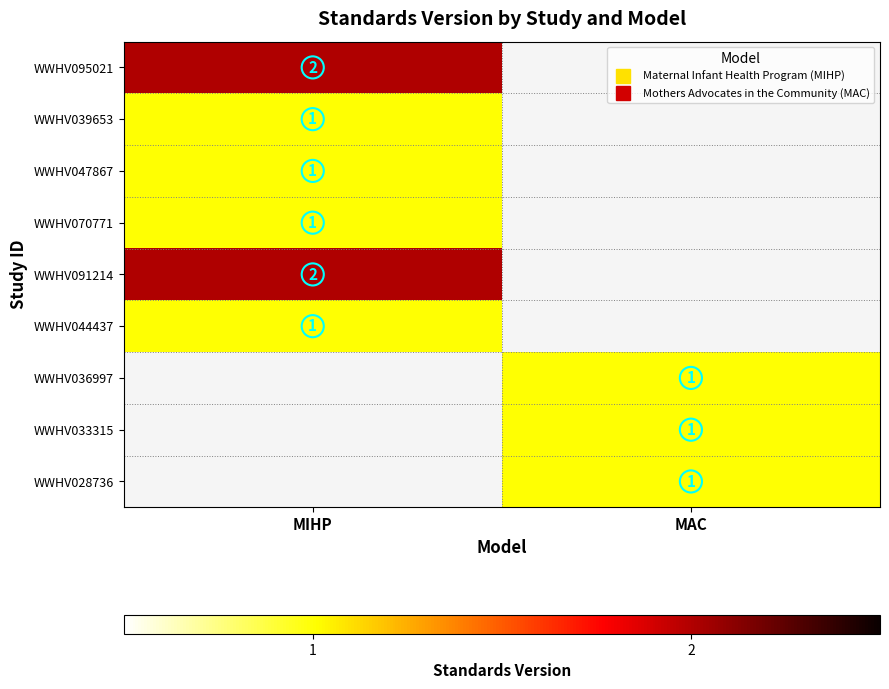

Rank the categories by WWHV044437 value from highest to lowest.

MIHP, MAC